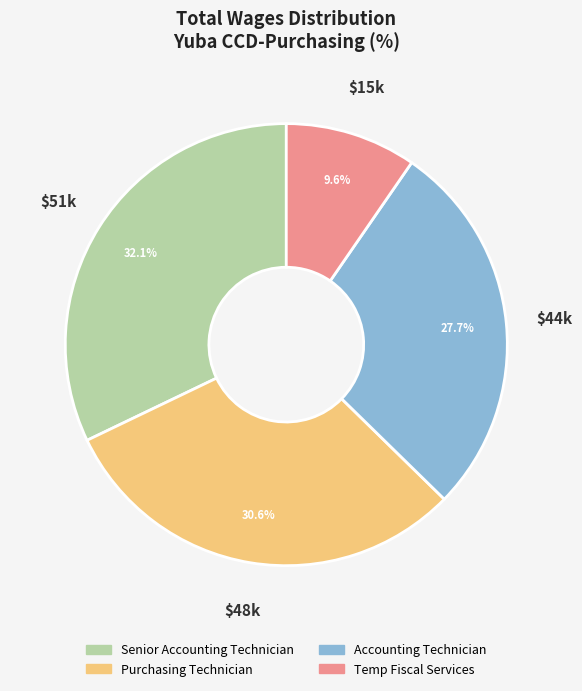

Which slice is the largest?

Senior Accounting Technician